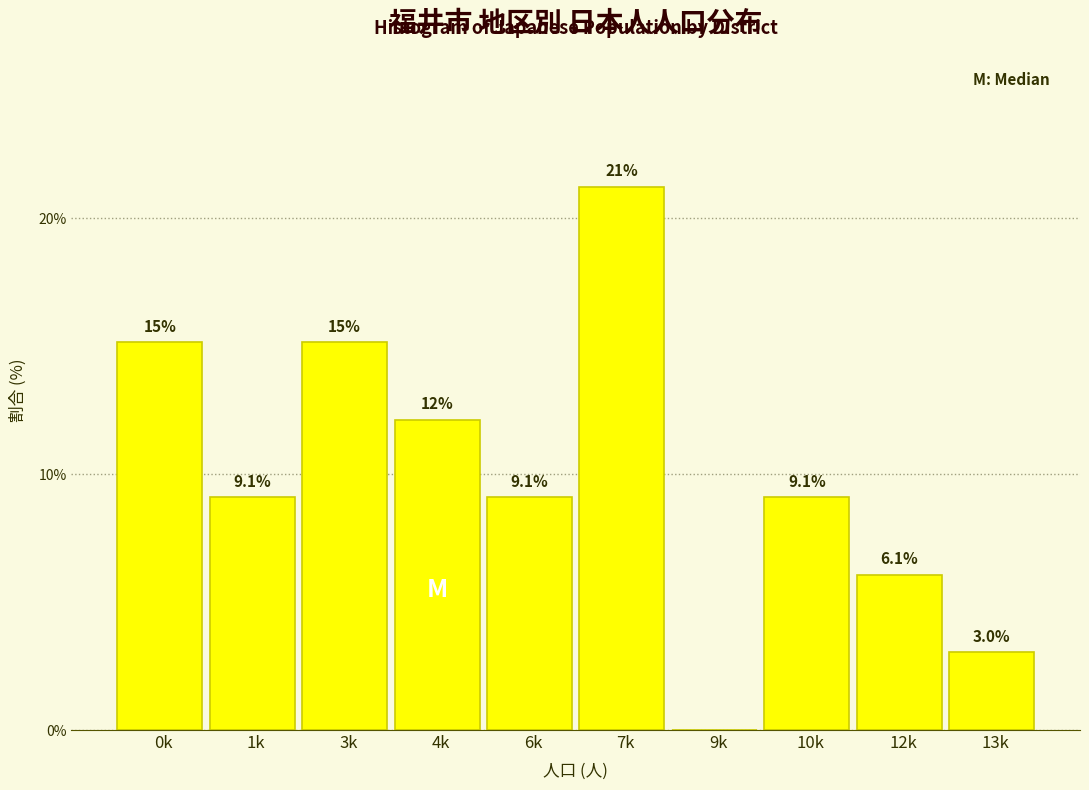

Reading left to right, transcribe all the data shown in this chart.

0k=15.2	1k=9.1	3k=15.2	4k=12.1	6k=9.1	7k=21.2	9k=0.0	10k=9.1	12k=6.1	13k=3.0